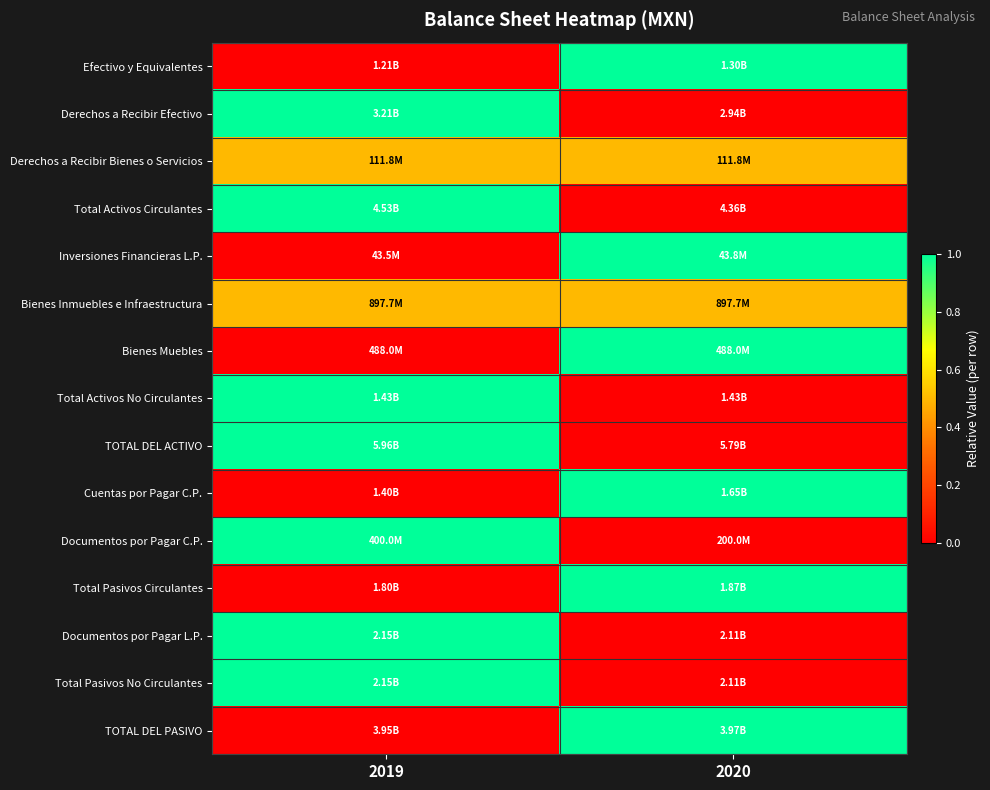

Which has a higher value, 2020 or 2019?

2020